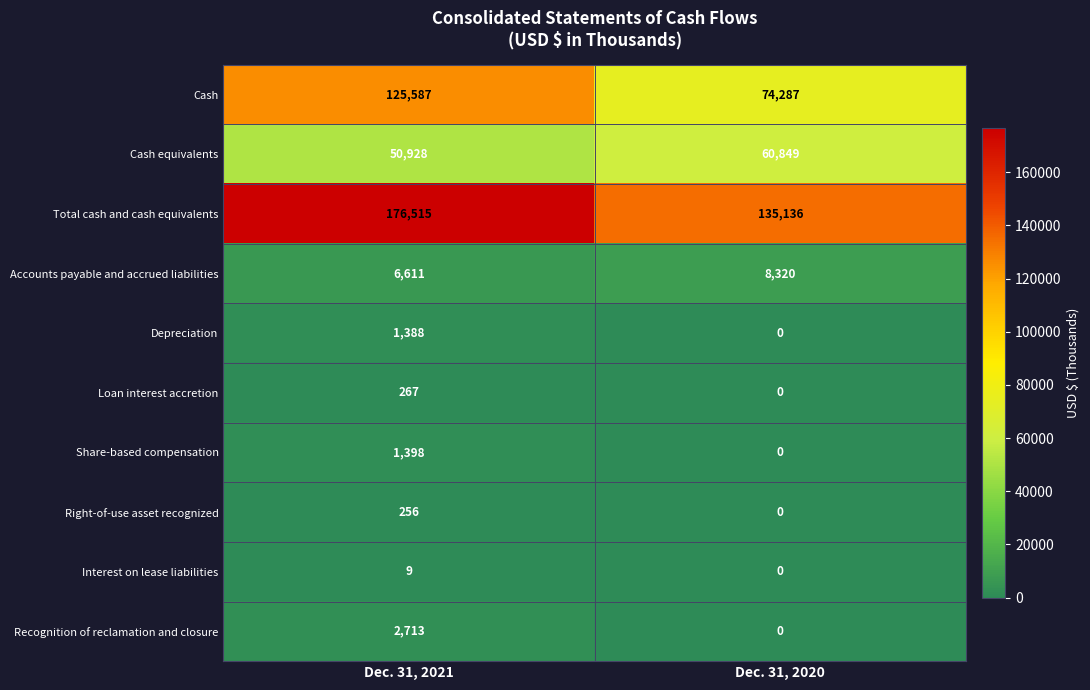

Reading left to right, extract all data points from this chart.

Cash: 125587	74287
Cash equivalents: 50928	60849
Total cash and cash equivalents: 176515	135136
Accounts payable and accrued liabilities: 6611	8320
Depreciation: 1388	0
Loan interest accretion: 267	0
Share-based compensation: 1398	0
Right-of-use asset recognized: 256	0
Interest on lease liabilities: 9	0
Recognition of reclamation and closure: 2713	0